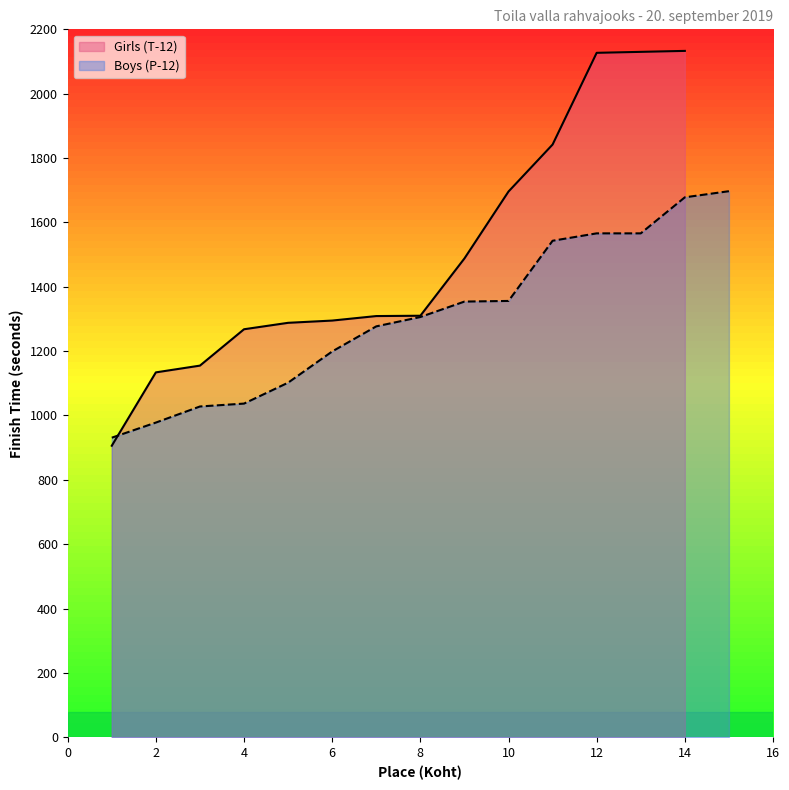

The value of Boys (P-12) at 4 is 1037. True or false?

True